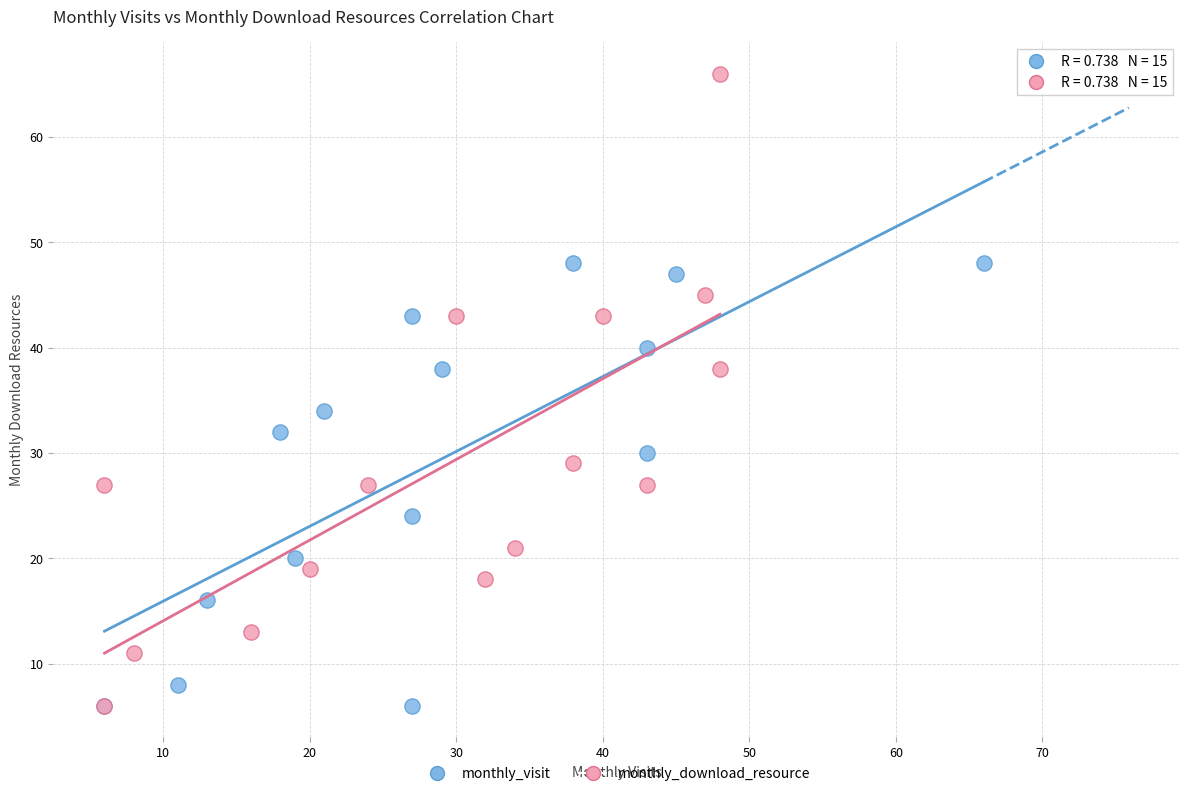

Which series has the largest Y range (max minus min)?

monthly_download_resource